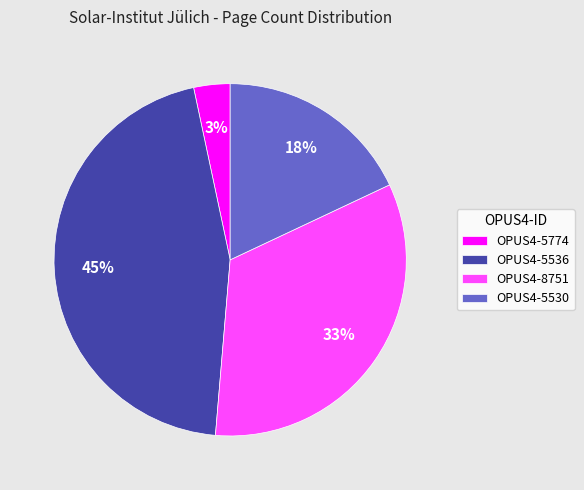

Combined, do OPUS4-5530 and OPUS4-5536 account for over 50%?

Yes